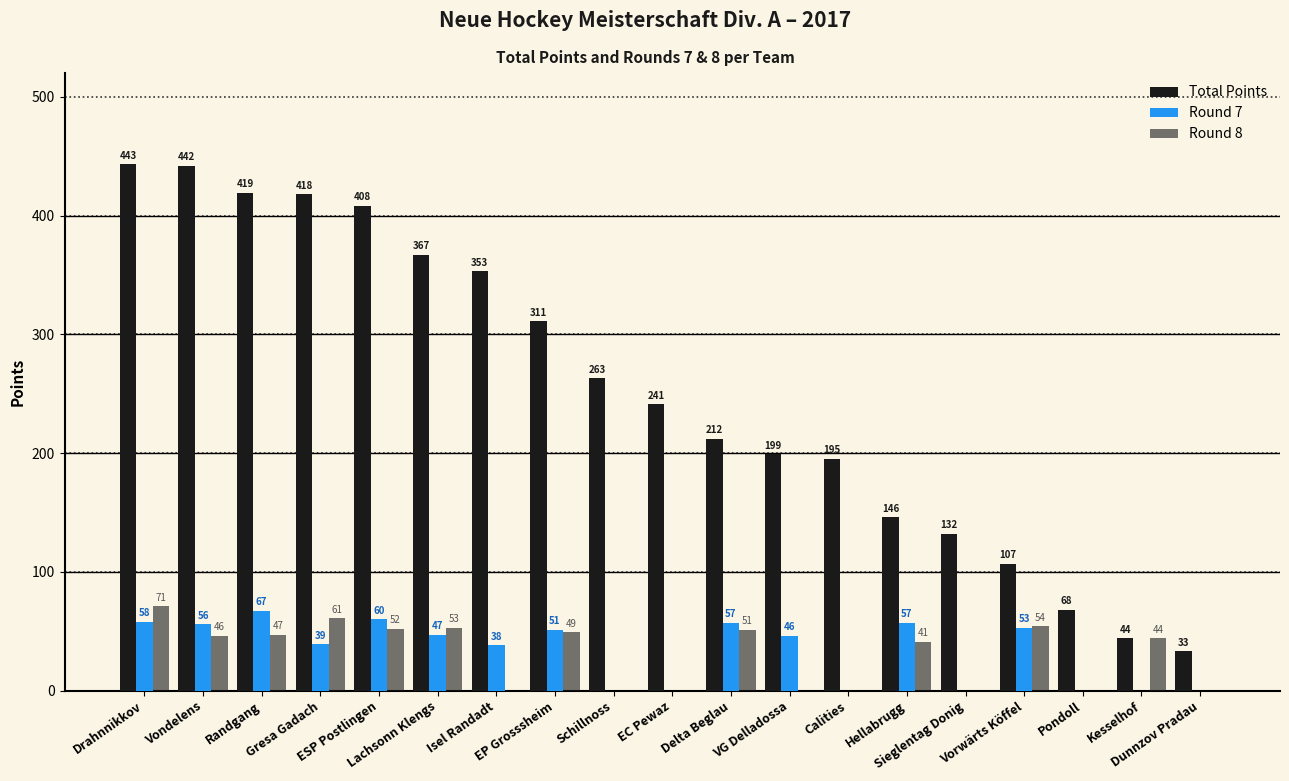

Between Lachsonn Klengs and Hellabrugg, which is larger?

Lachsonn Klengs